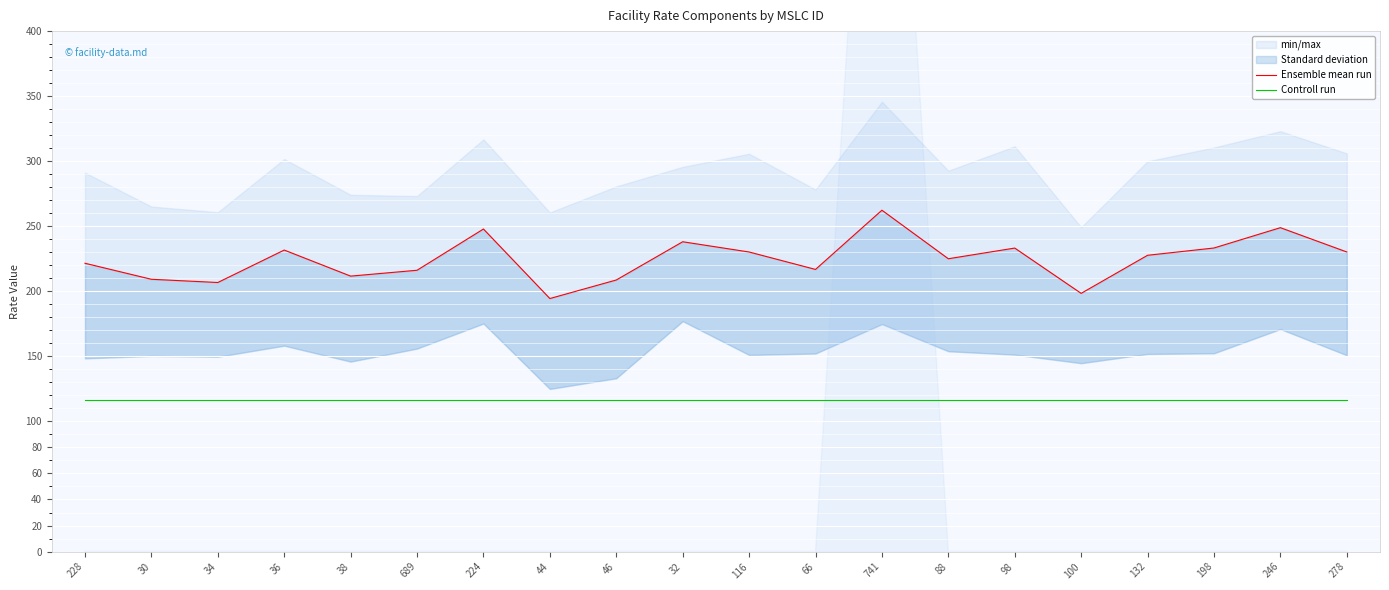

Reading left to right, extract all data points from this chart.

Ensemble mean run: 221.6	209.3	206.8	231.7	211.7	216.2	247.9	194.5	208.7	238.1	230.2	216.8	262.4	225.0	233.2	198.4	227.7	233.3	248.9	230.2
Controll run: 116.4	116.4	116.4	116.4	116.4	116.4	116.4	116.4	116.4	116.4	116.4	116.4	116.4	116.4	116.4	116.4	116.4	116.4	116.4	116.4